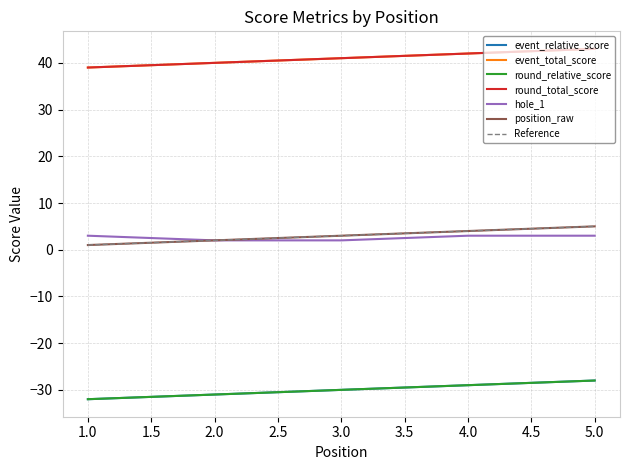

What is the difference between the maximum and minimum values in the round_relative_score series?

4